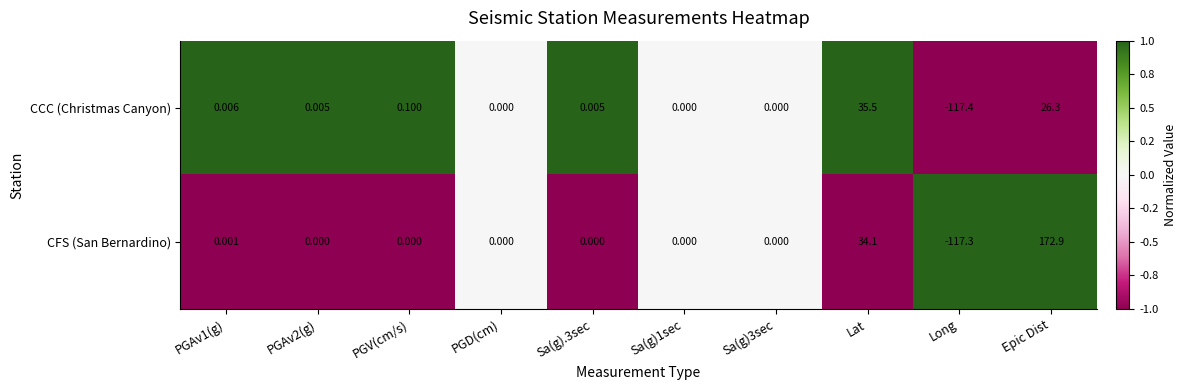

List the series in order of their peak value, highest first.

CFS (San Bernardino), CCC (Christmas Canyon)